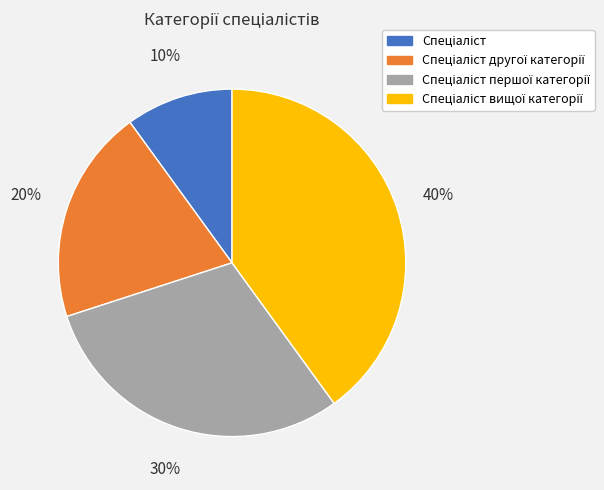

Is there a majority slice in this chart?

No